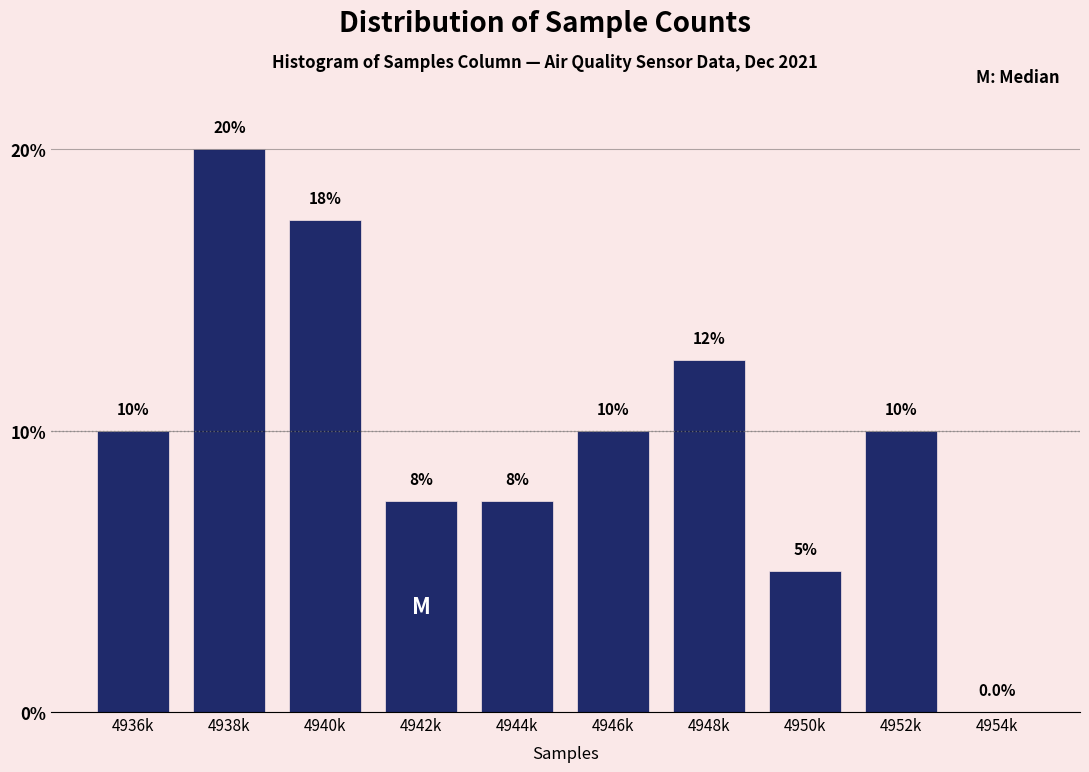

Reading left to right, what are all the values shown in this chart?

4936k=10.0	4938k=20.0	4940k=17.5	4942k=7.5	4944k=7.5	4946k=10.0	4948k=12.5	4950k=5.0	4952k=10.0	4954k=0.0